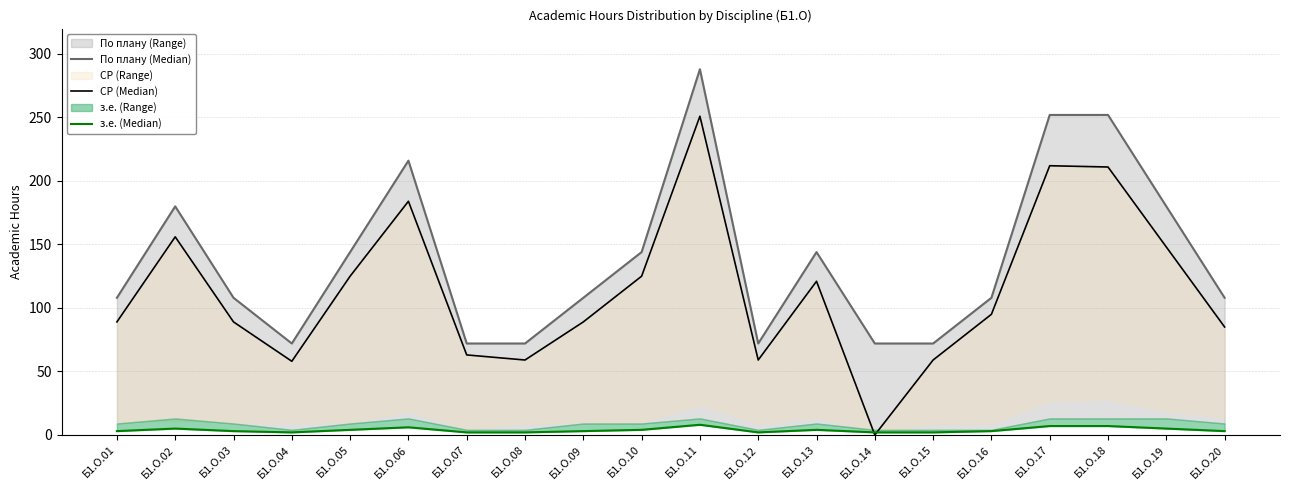

Reading right to left, list all the values displayed in this chart.

По плану (Median): Б1.О.20=108	Б1.О.19=180	Б1.О.18=252	Б1.О.17=252	Б1.О.16=108	Б1.О.15=72	Б1.О.14=72	Б1.О.13=144	Б1.О.12=72	Б1.О.11=288	Б1.О.10=144	Б1.О.09=108	Б1.О.08=72	Б1.О.07=72	Б1.О.06=216	Б1.О.05=144	Б1.О.04=72	Б1.О.03=108	Б1.О.02=180	Б1.О.01=108
СР (Median): Б1.О.20=85	Б1.О.19=148	Б1.О.18=211	Б1.О.17=212	Б1.О.16=95	Б1.О.15=59	Б1.О.14=0	Б1.О.13=121	Б1.О.12=59	Б1.О.11=251	Б1.О.10=125	Б1.О.09=89	Б1.О.08=59	Б1.О.07=63	Б1.О.06=184	Б1.О.05=125	Б1.О.04=58	Б1.О.03=89	Б1.О.02=156	Б1.О.01=89
з.е. (Median): Б1.О.20=3	Б1.О.19=5	Б1.О.18=7	Б1.О.17=7	Б1.О.16=3	Б1.О.15=2	Б1.О.14=2	Б1.О.13=4	Б1.О.12=2	Б1.О.11=8	Б1.О.10=4	Б1.О.09=3	Б1.О.08=2	Б1.О.07=2	Б1.О.06=6	Б1.О.05=4	Б1.О.04=2	Б1.О.03=3	Б1.О.02=5	Б1.О.01=3